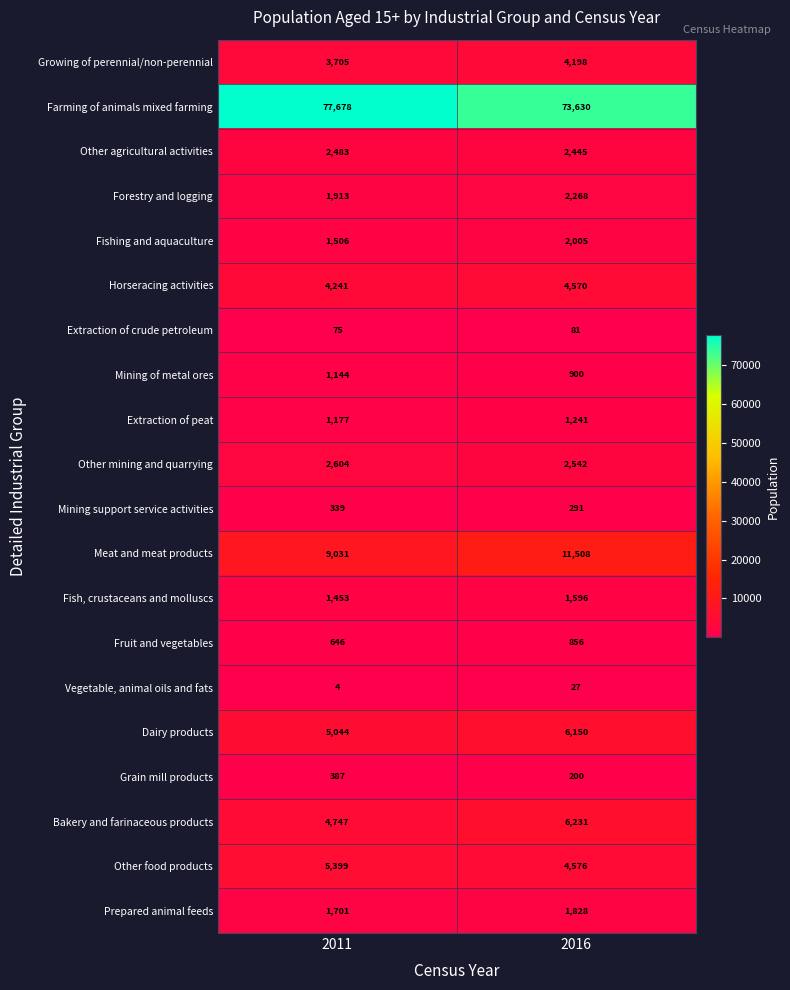

At which category is the sum across all series the highest?

2016